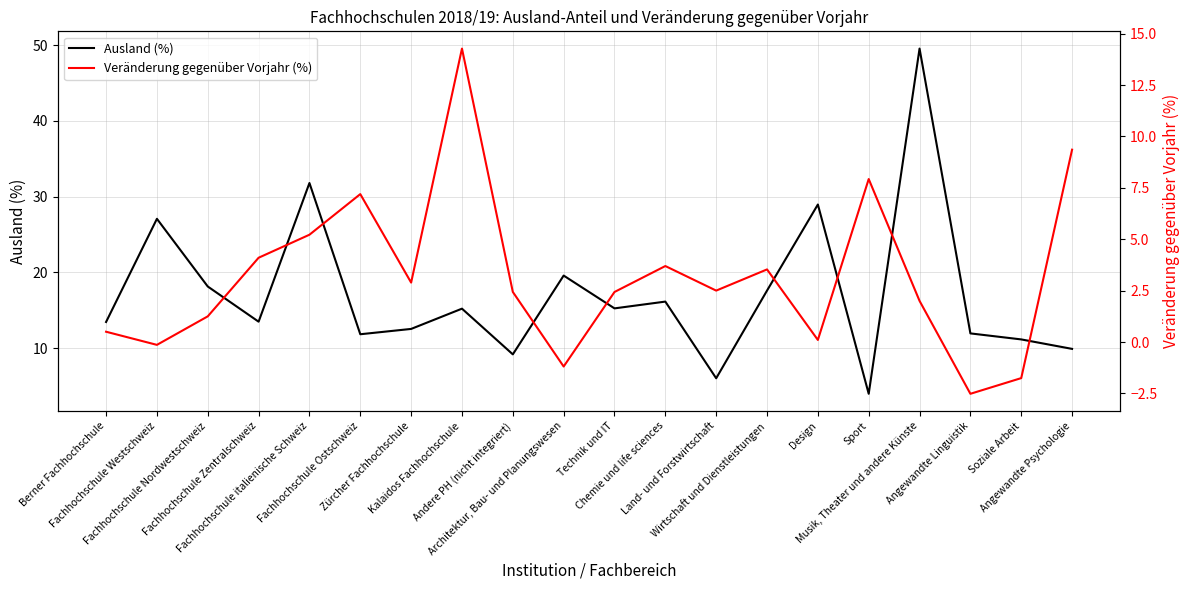

How many distinct data groups are displayed?

2